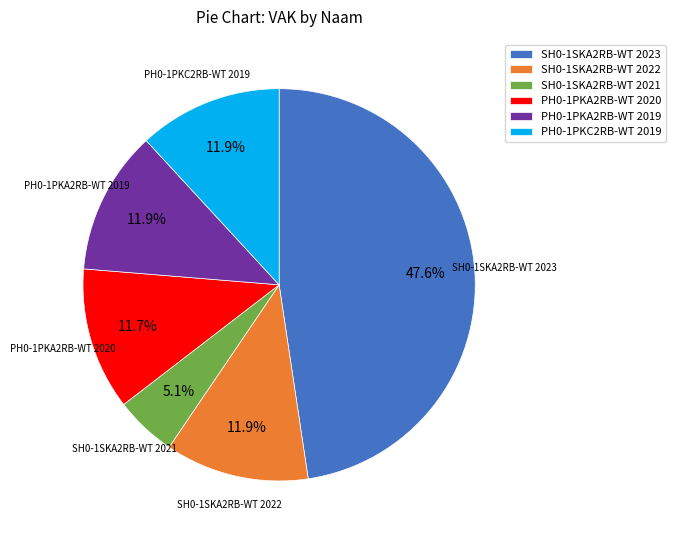

To the nearest percent, what portion does PH0-1PKA2RB-WT 2020 represent?

12%